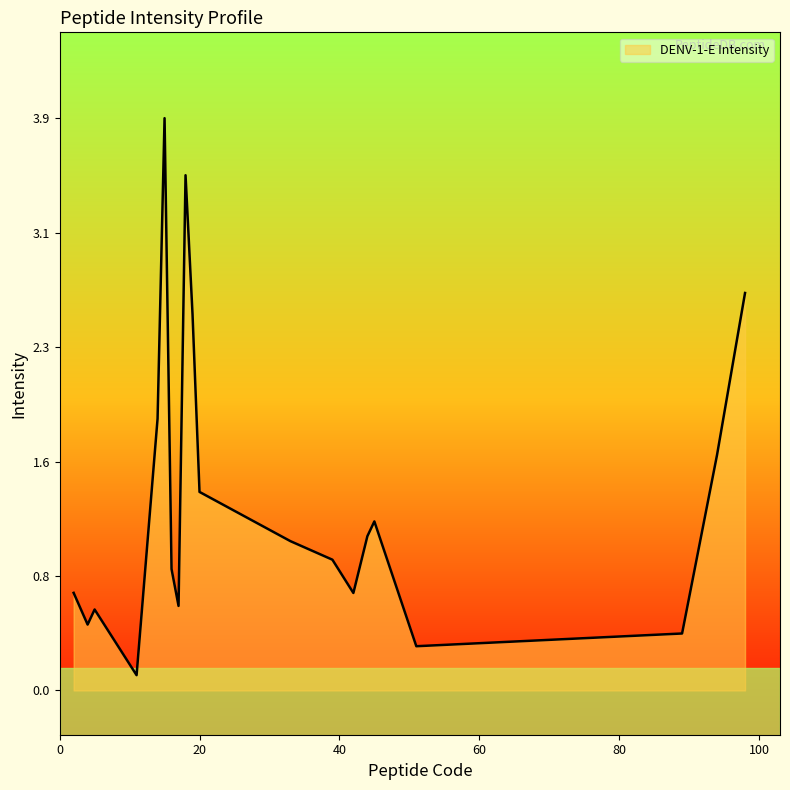

How many interior local peaks (higher than both neighbors) does the data have?

4